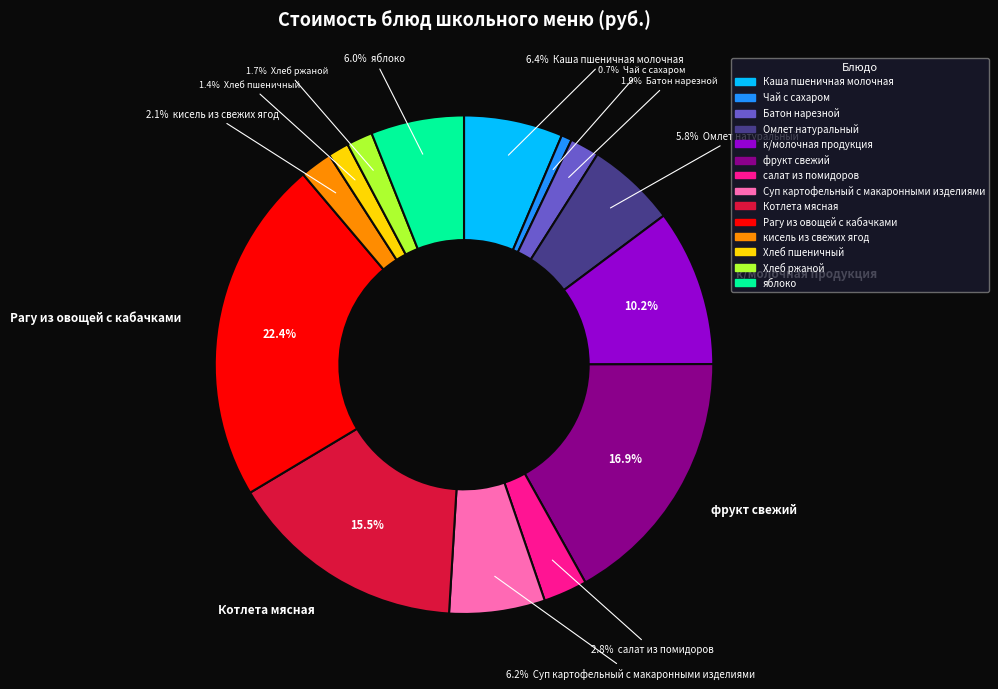

How much of the chart is everything except яблоко?

94.0%